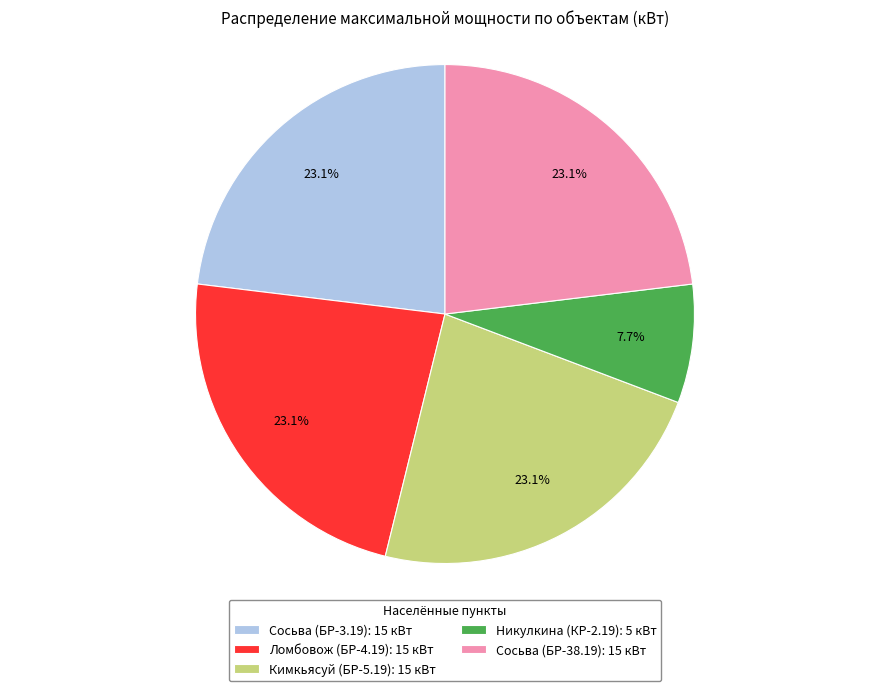

Do Ломбовож (БР-4.19) and Кимкьясуй (БР-5.19) together represent more than half of the pie?

No